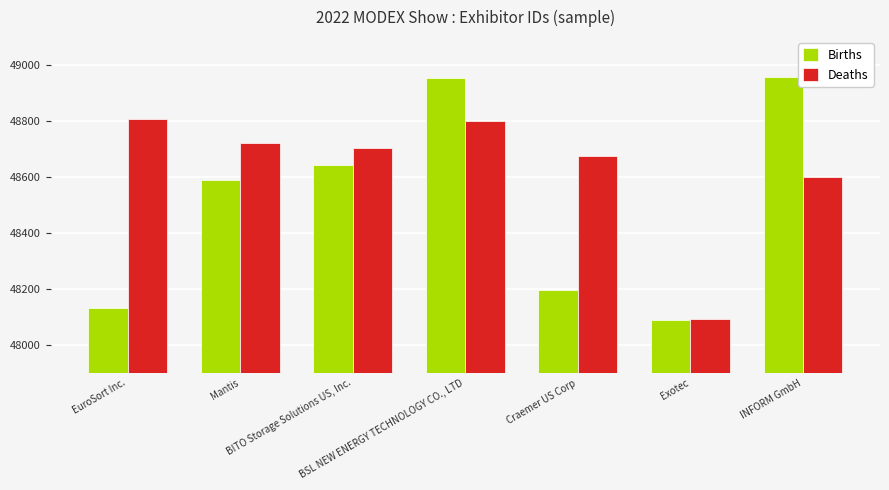

True or false: Births has a value of 48642 at BITO Storage Solutions US, Inc..

True